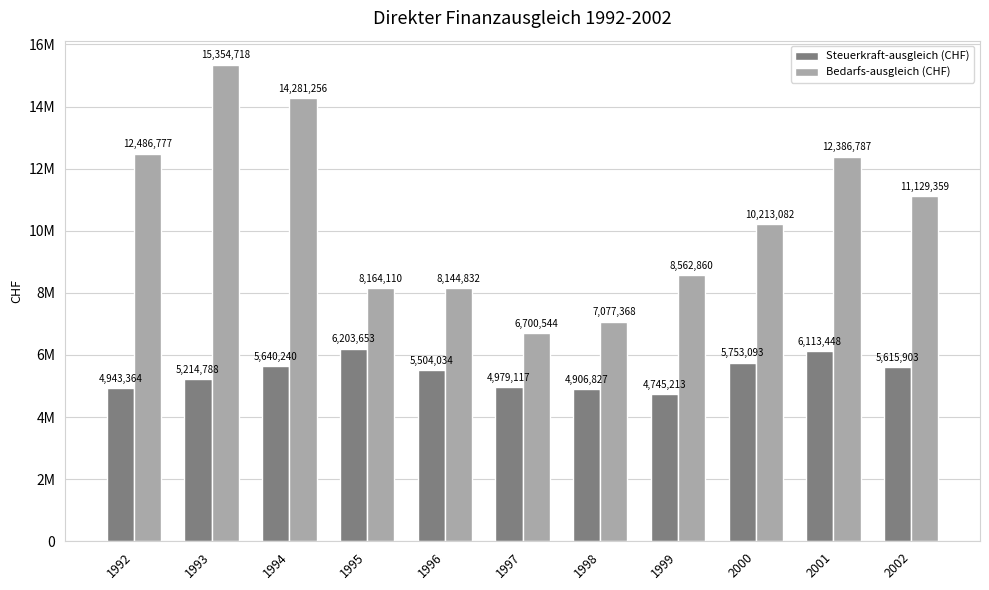

Reading left to right, extract all data points from this chart.

Steuerkraft-ausgleich (CHF): 4943364	5214788	5640240	6203653	5504034	4979117	4906827	4745213	5753093	6113448	5615903
Bedarfs-ausgleich (CHF): 12486777	15354718	14281256	8164110	8144832	6700544	7077368	8562860	10213082	12386787	11129359